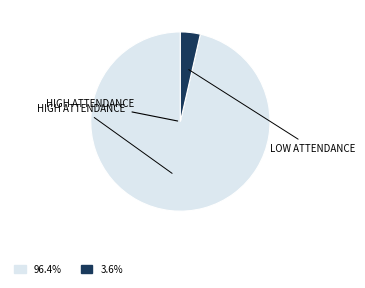

Does any single category account for the majority?

Yes